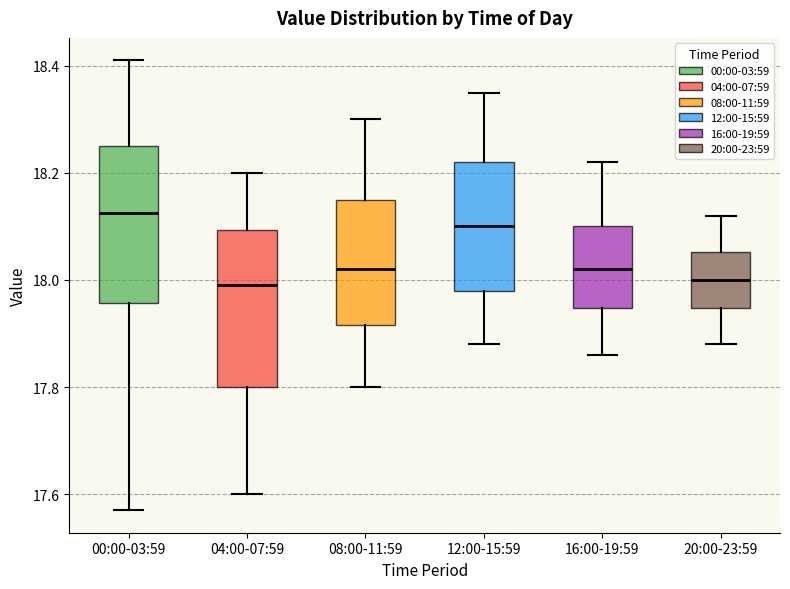

Where is the upper edge of the box for 04:00-07:59 on the y-axis? The values are not printed on the chart, so give them approximately, as read against the axis.

18.10